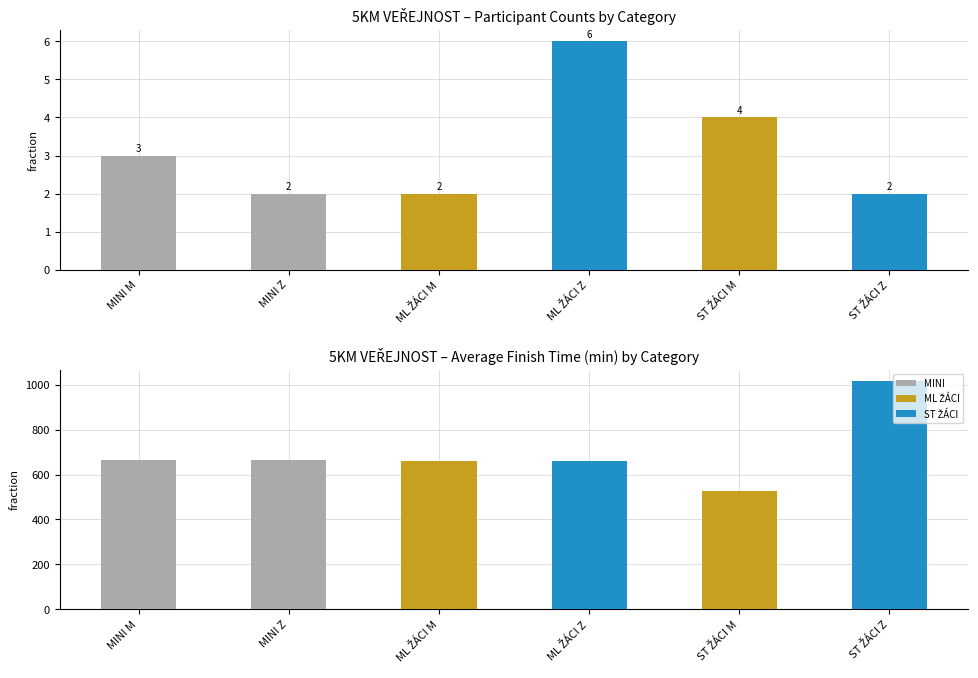

The value of count at ST ŽÁCI Z is 2. True or false?

True